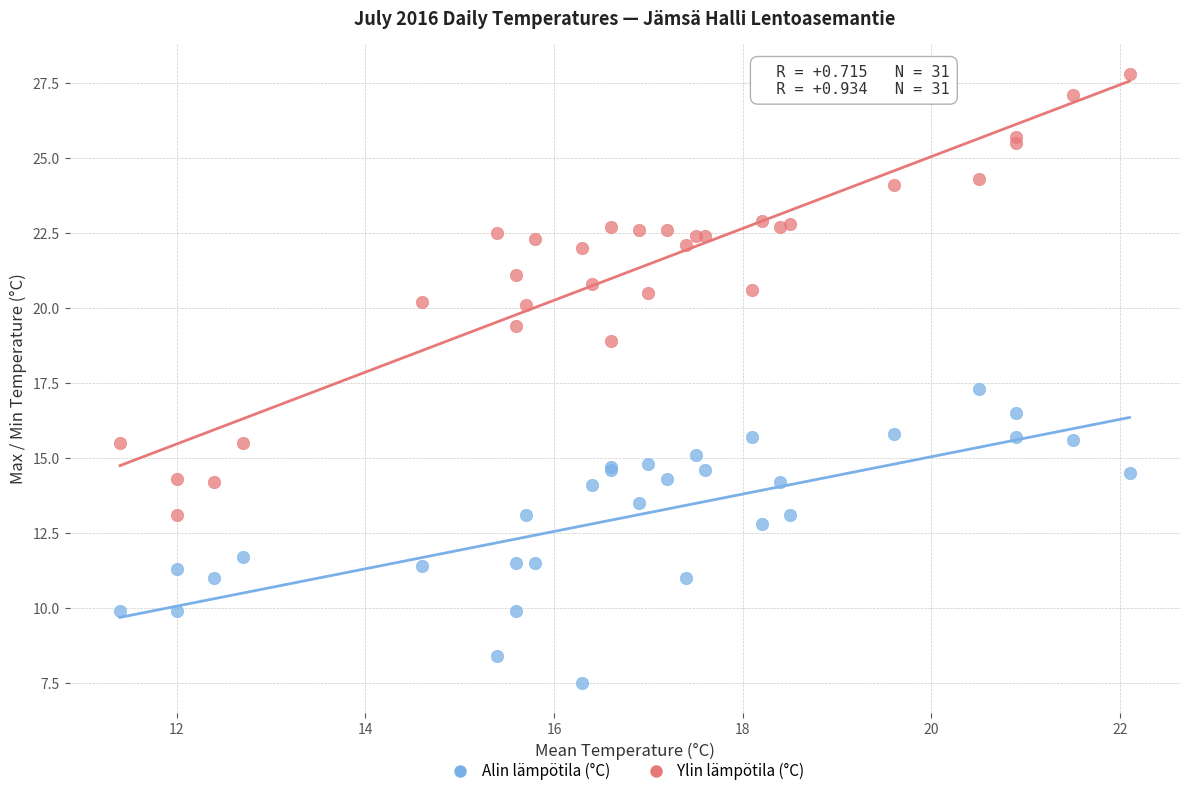

Which series has the widest spread of Y values?

Ylin lämpötila (°C)